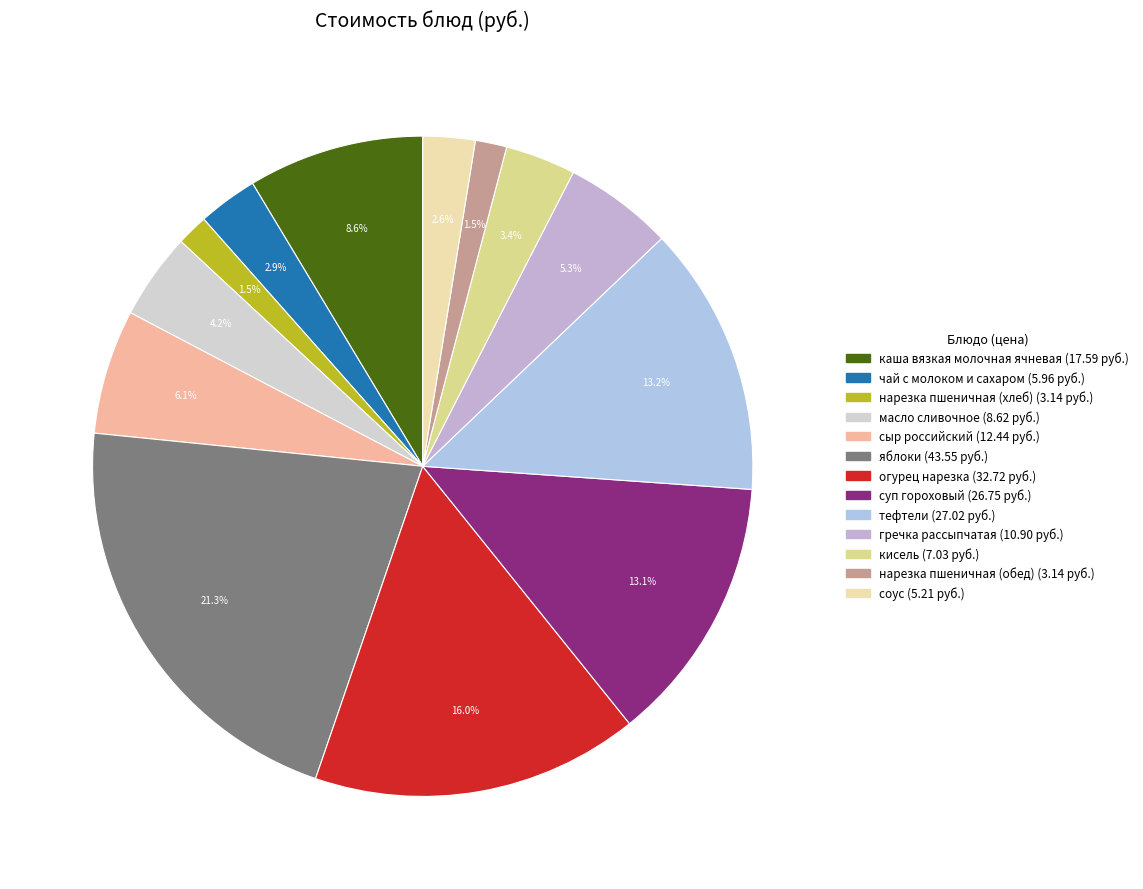

Count the number of slices in the pie.

13